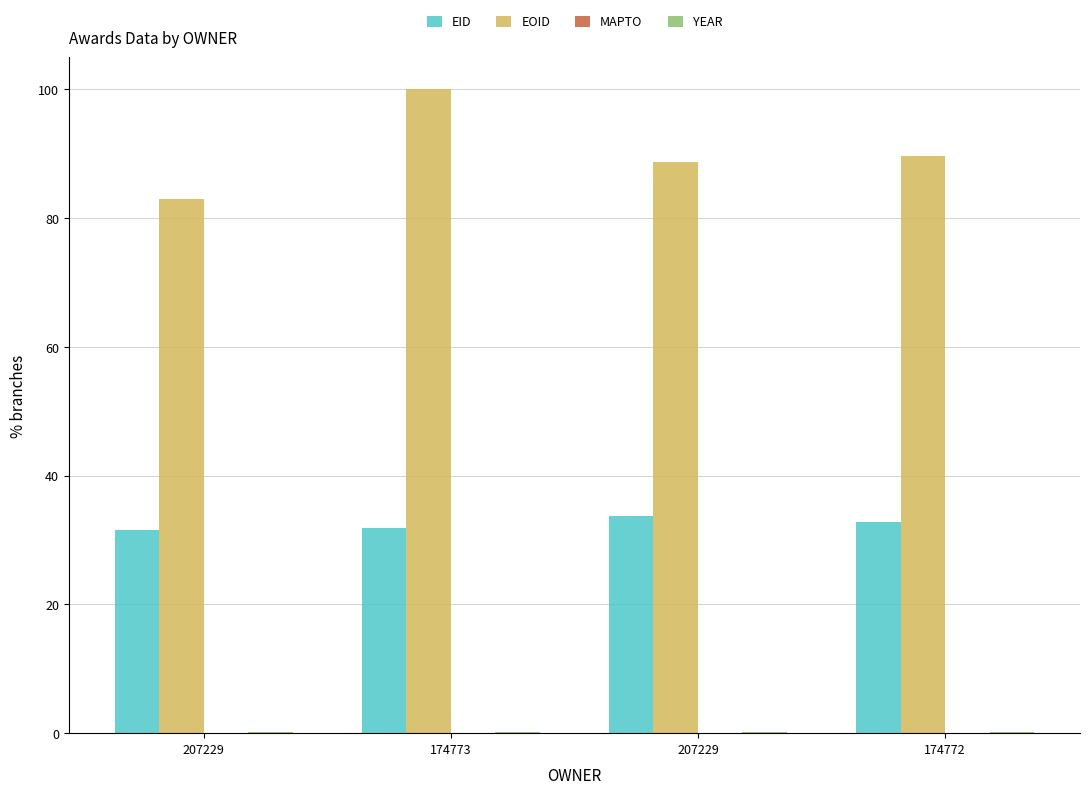

What value does the EOID series have at 207229?

88.7